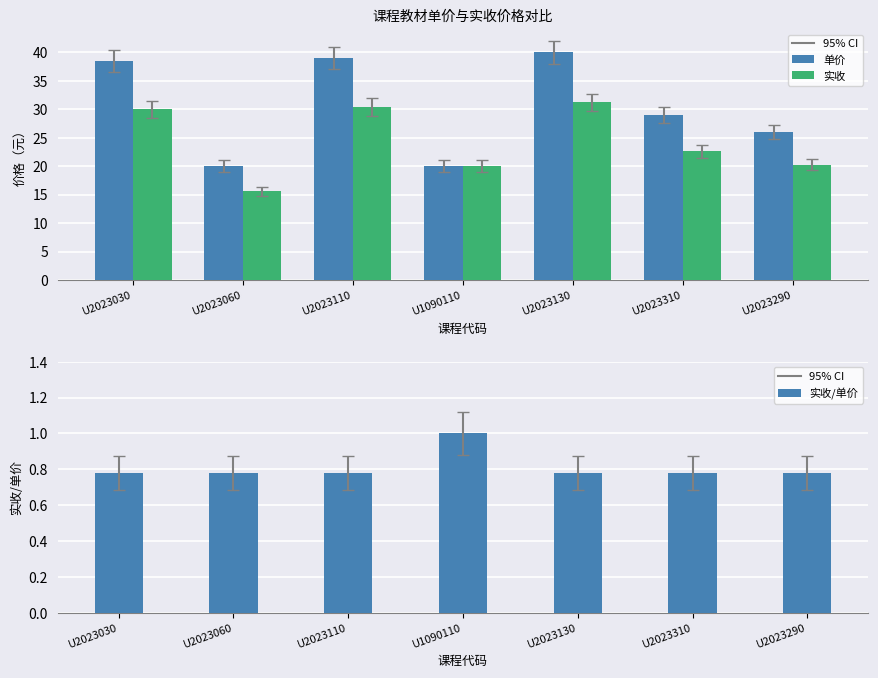

What position from the right is U2023310?

2